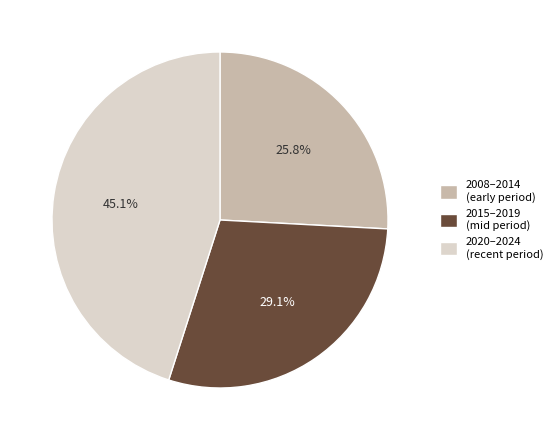

Is the sum of 2015–2019 (mid period) and 2020–2024 (recent period) greater than half?

Yes